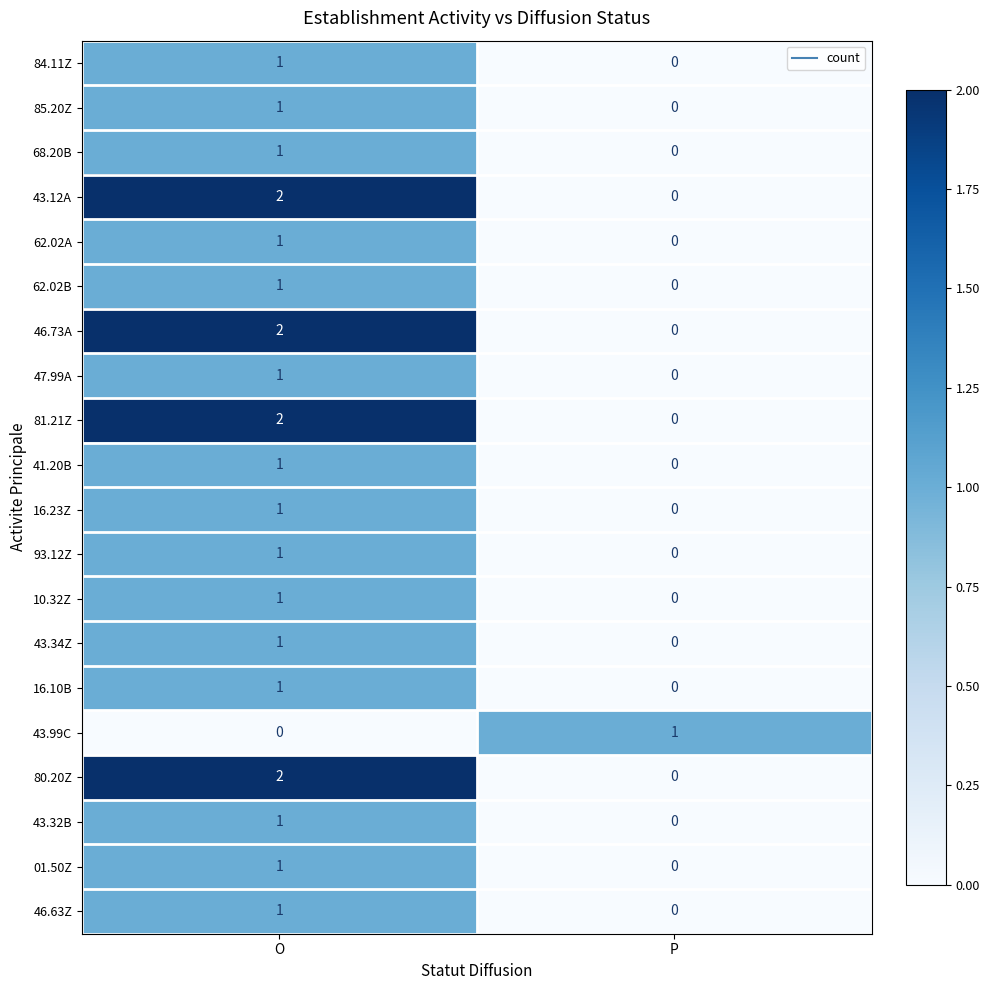

Where is 46.63Z nearest to the value 0?

P